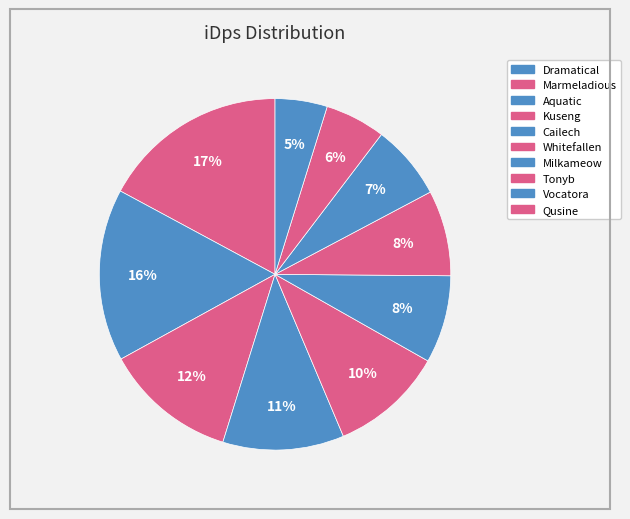

How many slices are in this pie chart?

10